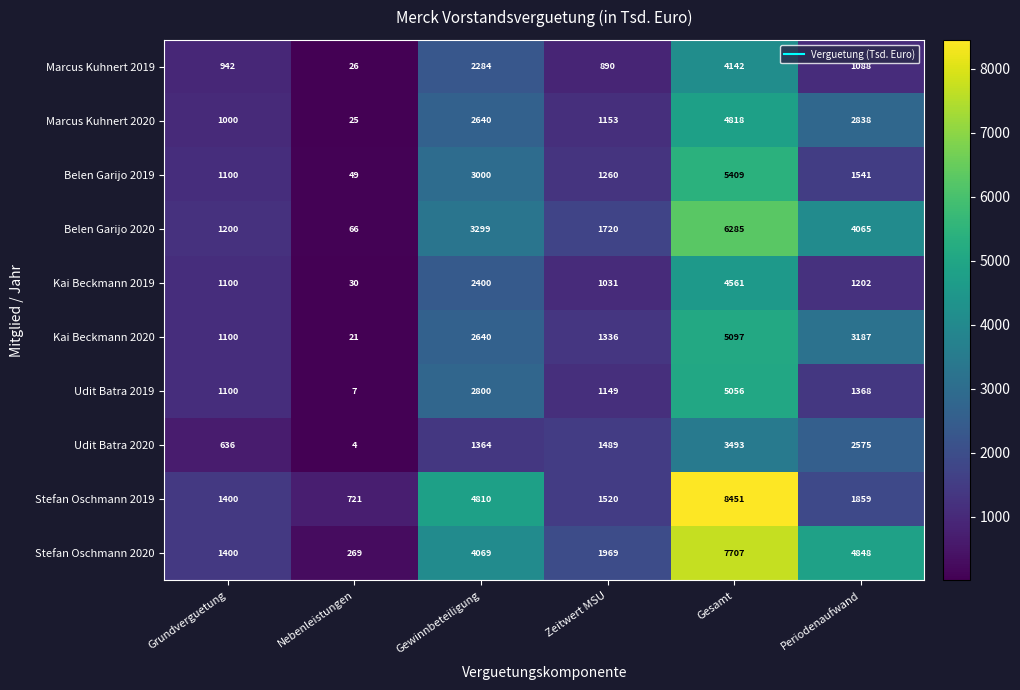

Which series has the largest range (max minus min)?

Stefan Oschmann 2019